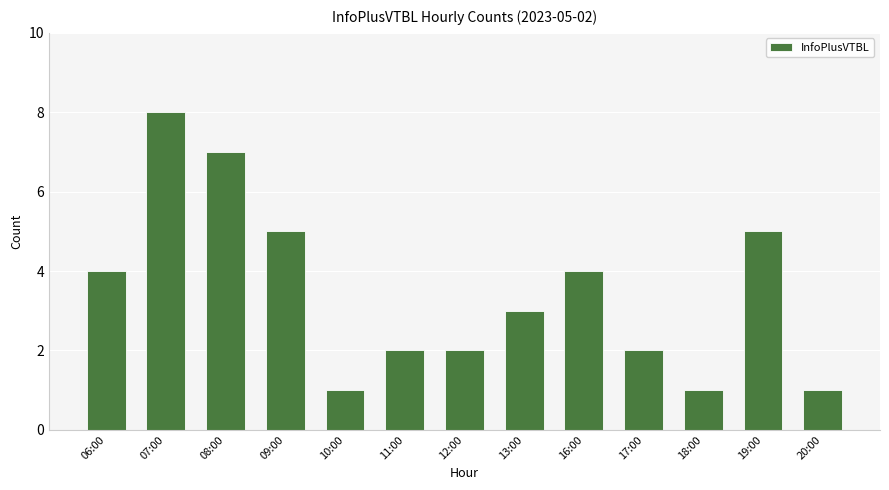

What is the minimum value shown in the chart?

1